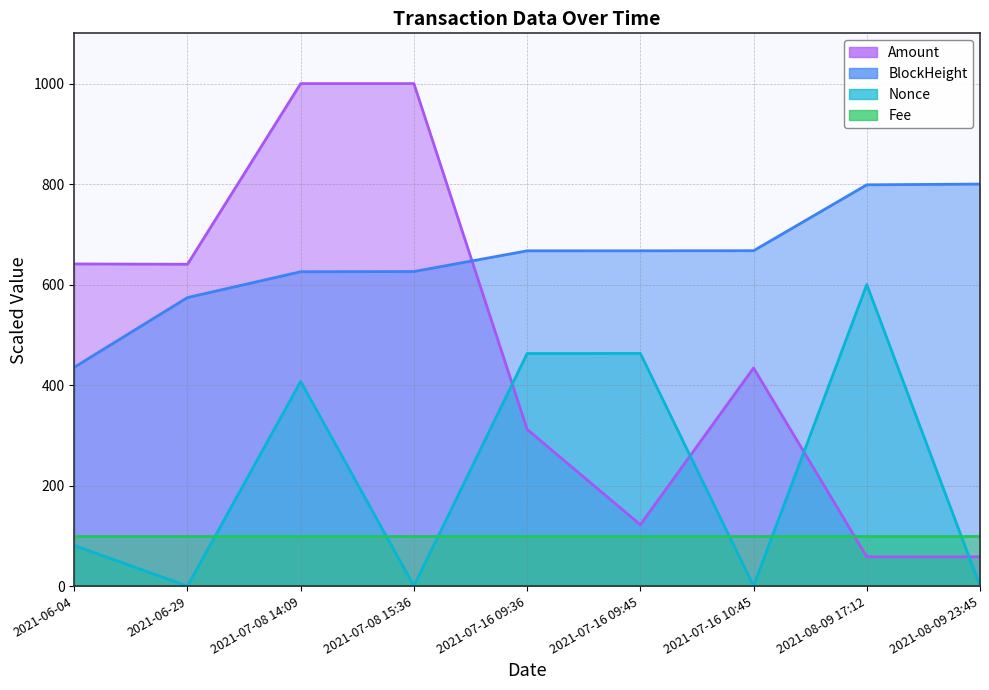

Which series has the largest range (max minus min)?

Amount